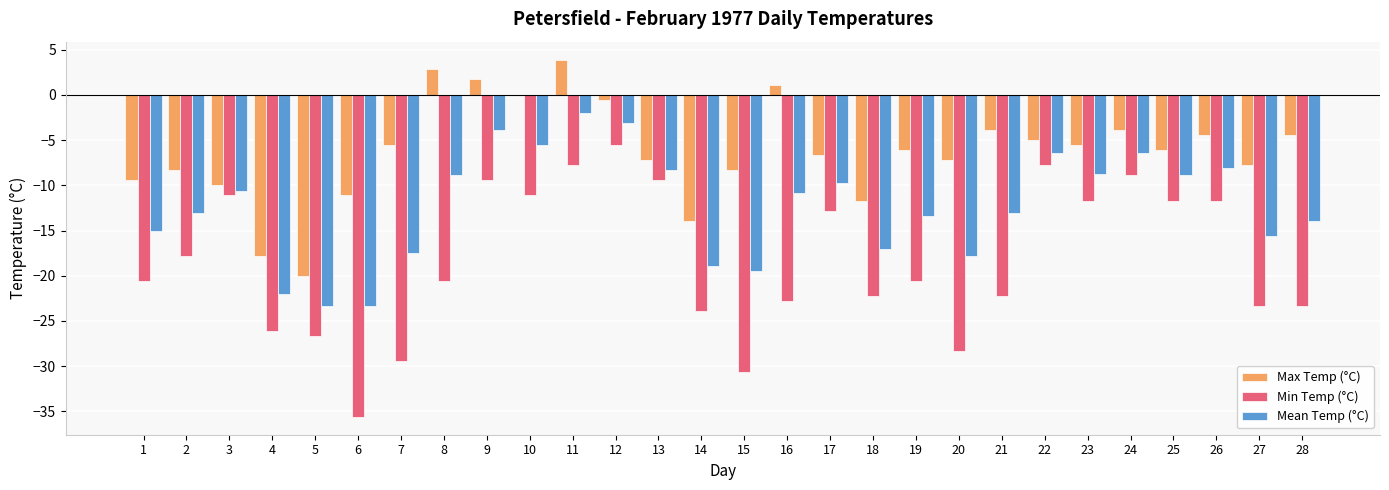

How many values in the Mean Temp (°C) series exceed -10?

12